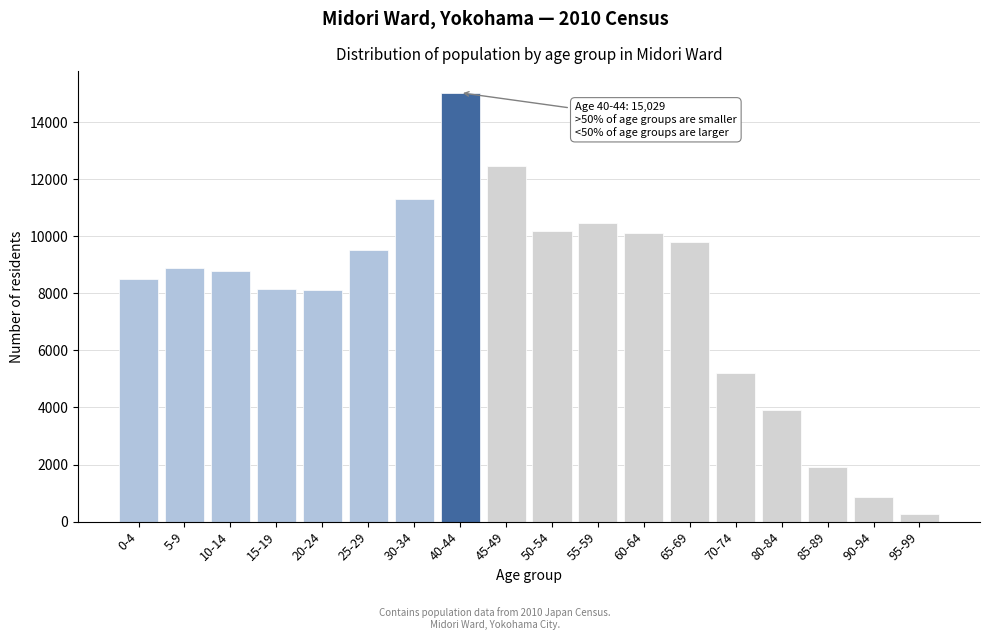

What is the approximate value at 70-74, to the nearest 50?

5200